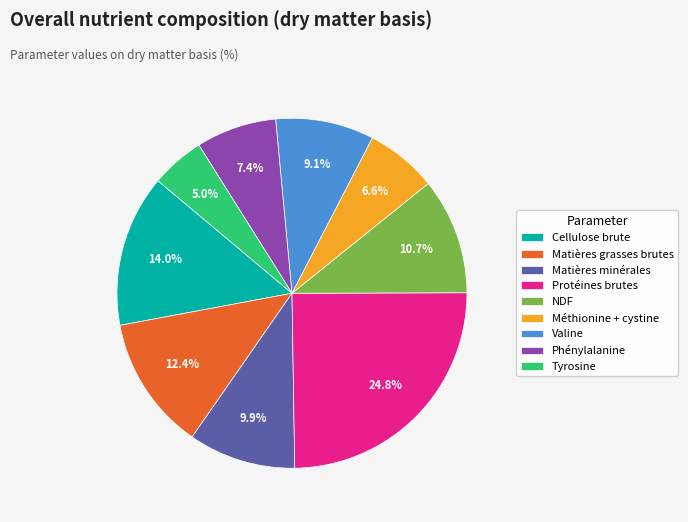

Is Méthionine + cystine the majority of the pie?

No